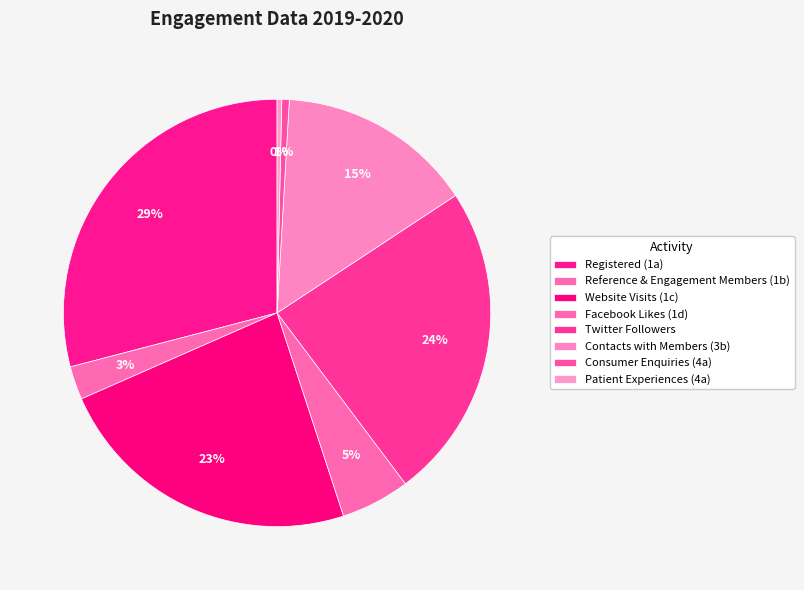

What is the smallest slice in the pie chart?

Patient Experiences (4a)